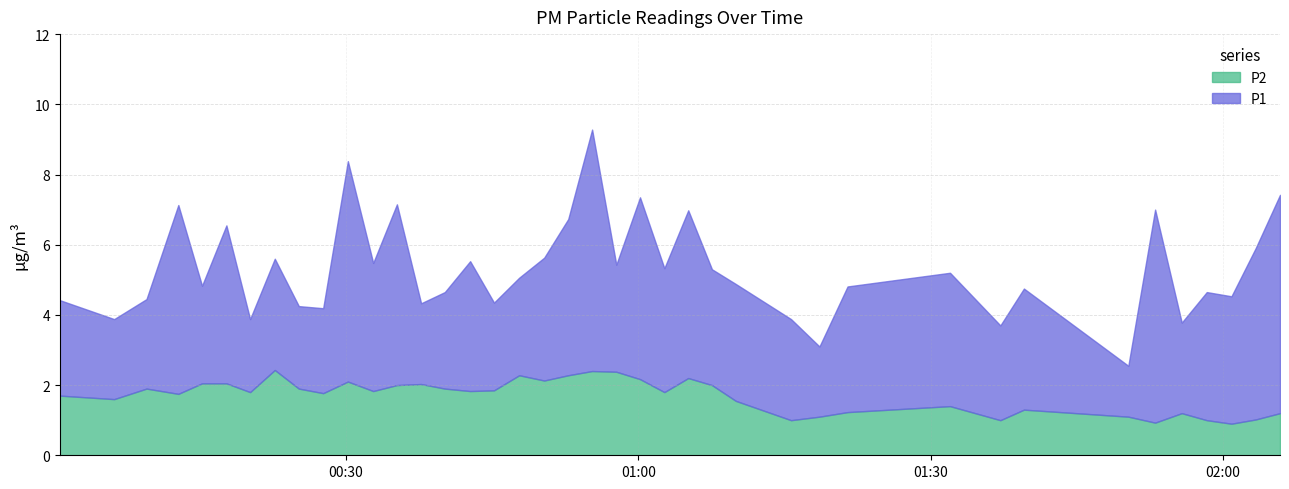

Does the chart have visible grid lines?

Yes